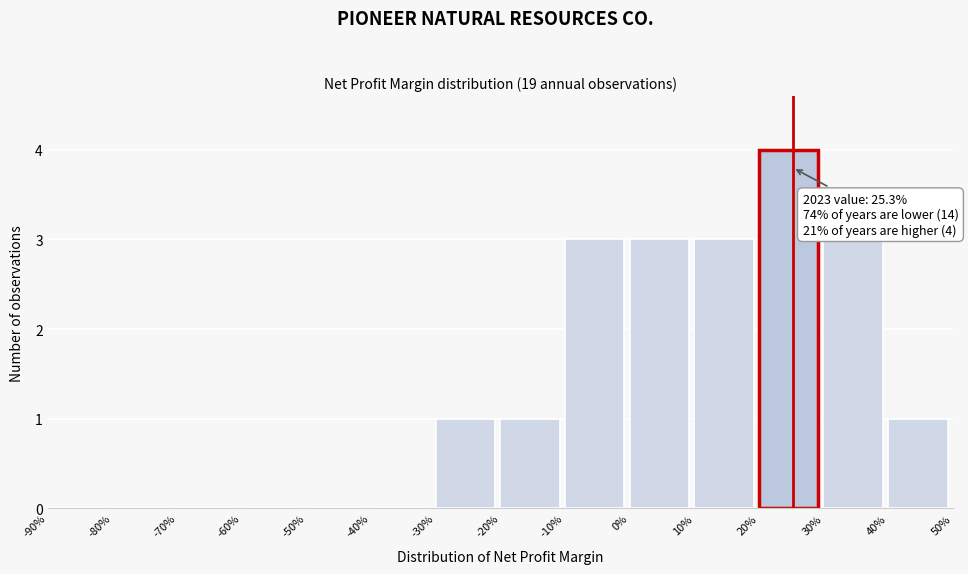

Reading left to right, what are all the values shown in this chart?

-90%=0	-80%=0	-70%=0	-60%=0	-50%=0	-40%=0	-30%=1	-20%=1	-10%=3	0%=3	10%=3	20%=4	30%=3	40%=1